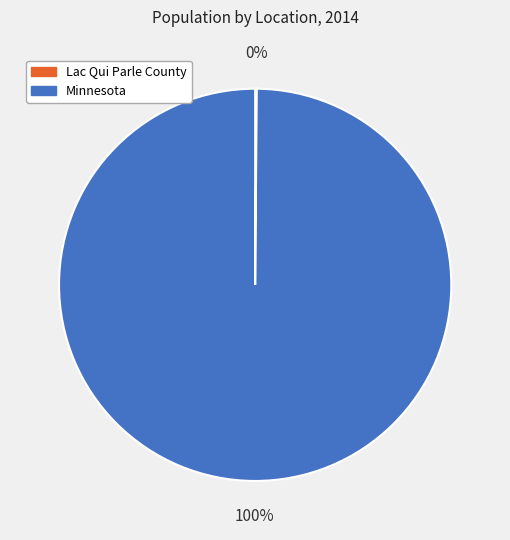

To the nearest percent, what is the average slice percentage?

50%